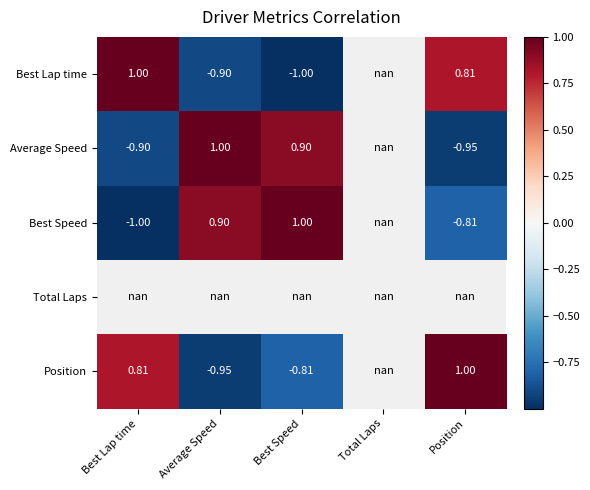

How many distinct data groups are displayed?

5